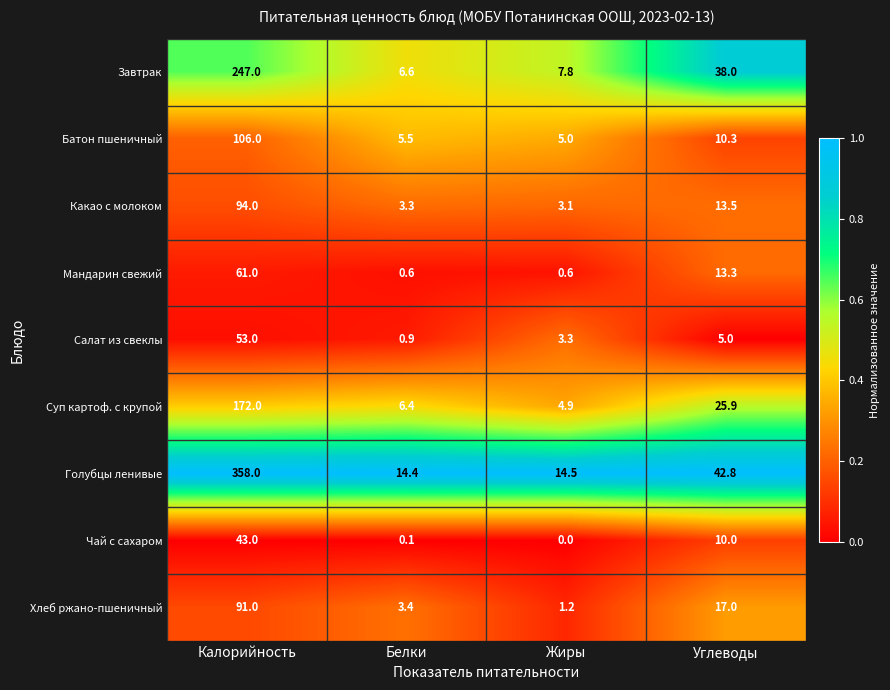

At which label is Хлеб ржано-пшеничный closest to 46?

Углеводы